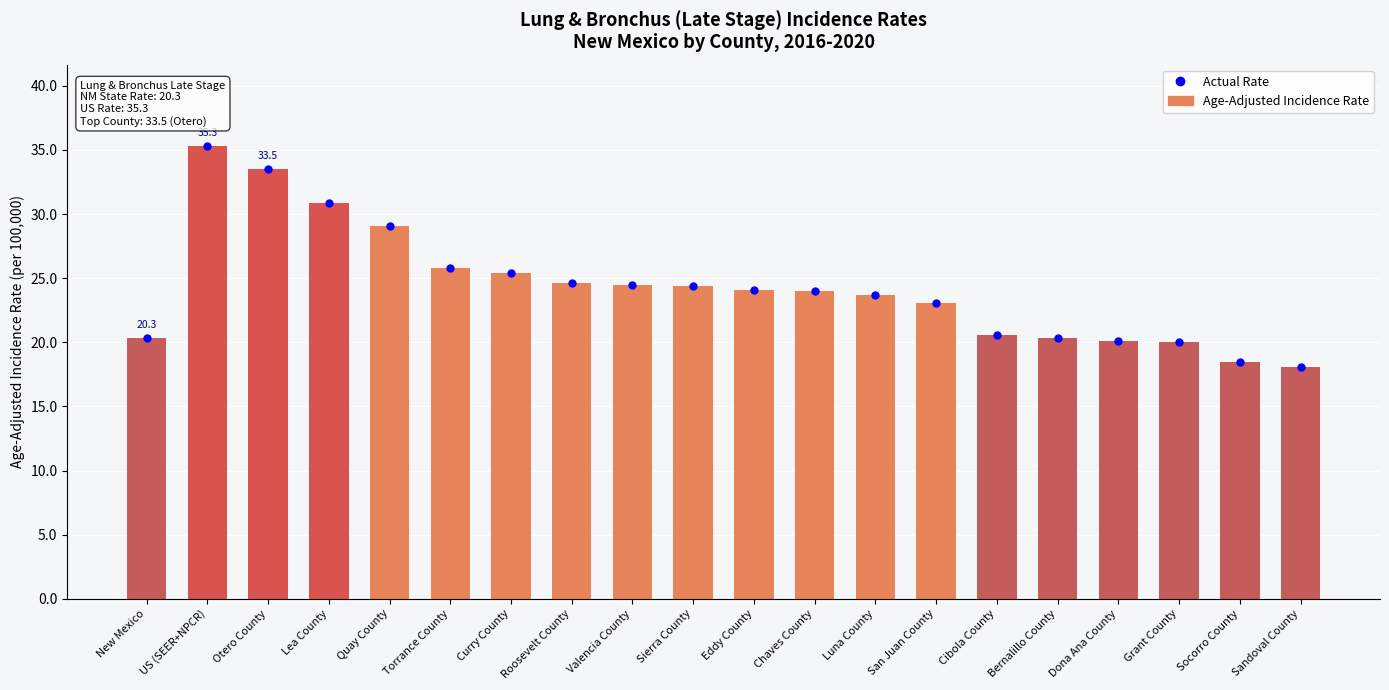

Rank the series at Eddy County from lowest to highest value.

Actual Rate, Age-Adjusted Incidence Rate